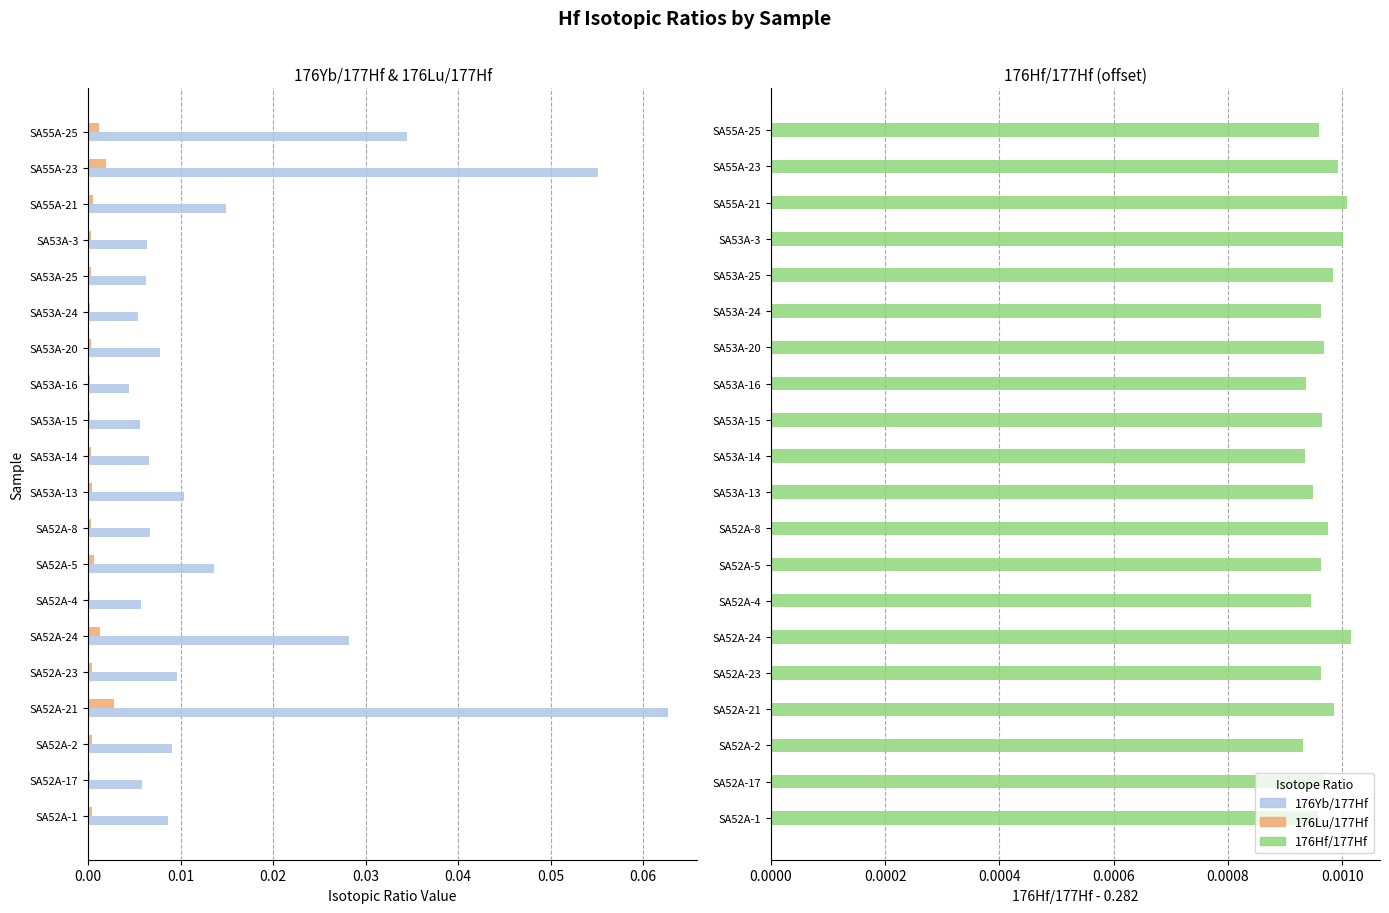

What are all the series names shown in the legend?

176Yb/177Hf, 176Lu/177Hf, 176Hf/177Hf